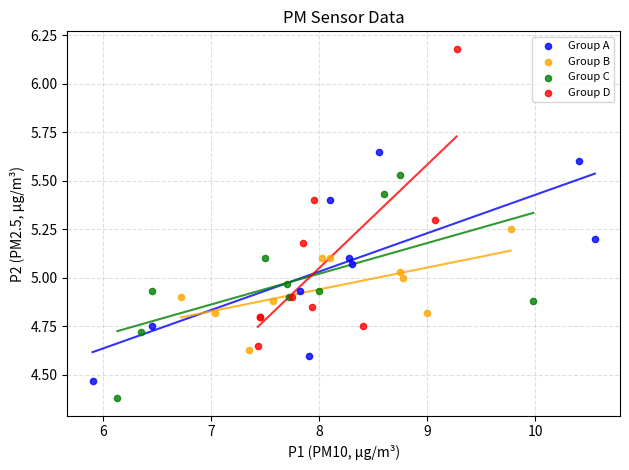

Which series contains the lowest Y value?

Group C